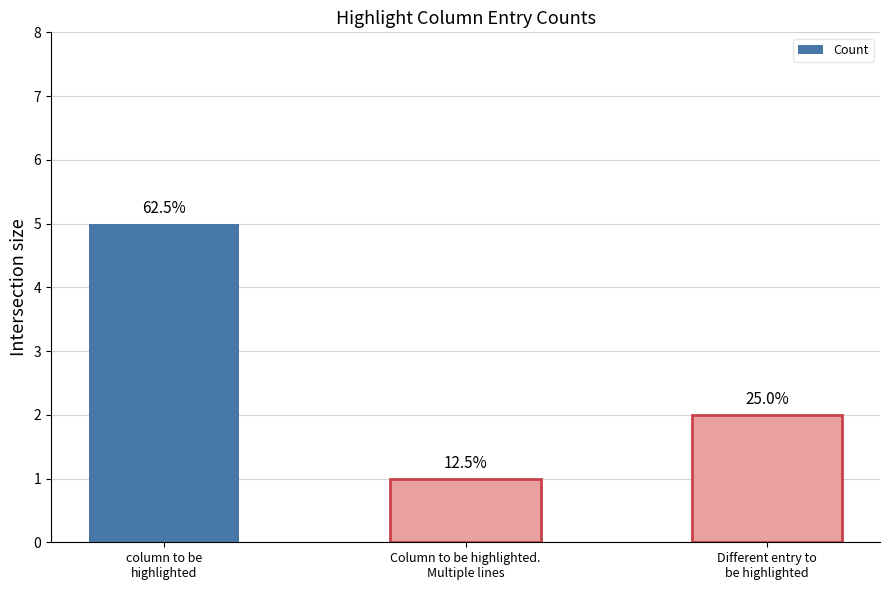

Count the values in the range 1 to 5.

3